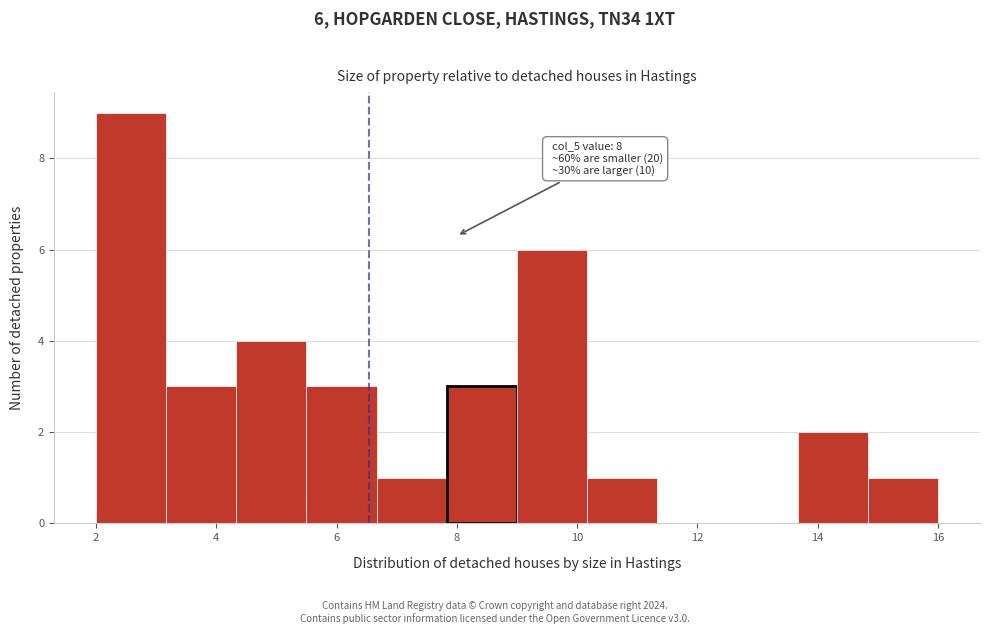

Over which range of the x-axis is the bar tallest?

2.0 to 3.2